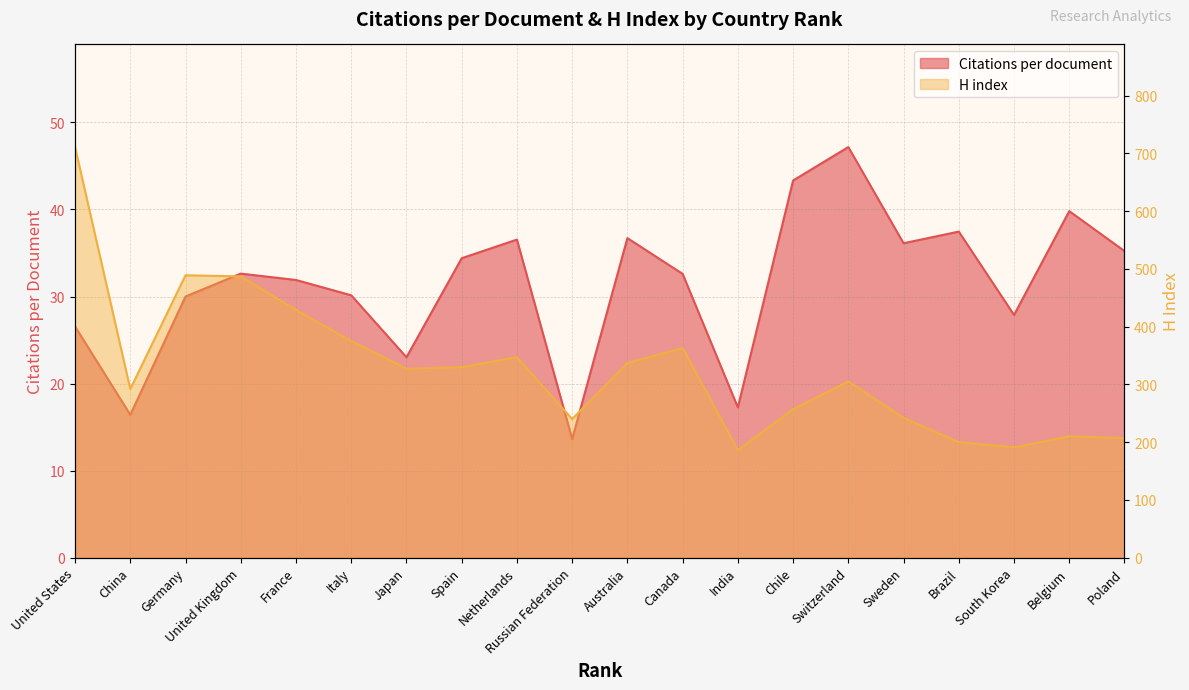

How many categories are shown in the chart?

20